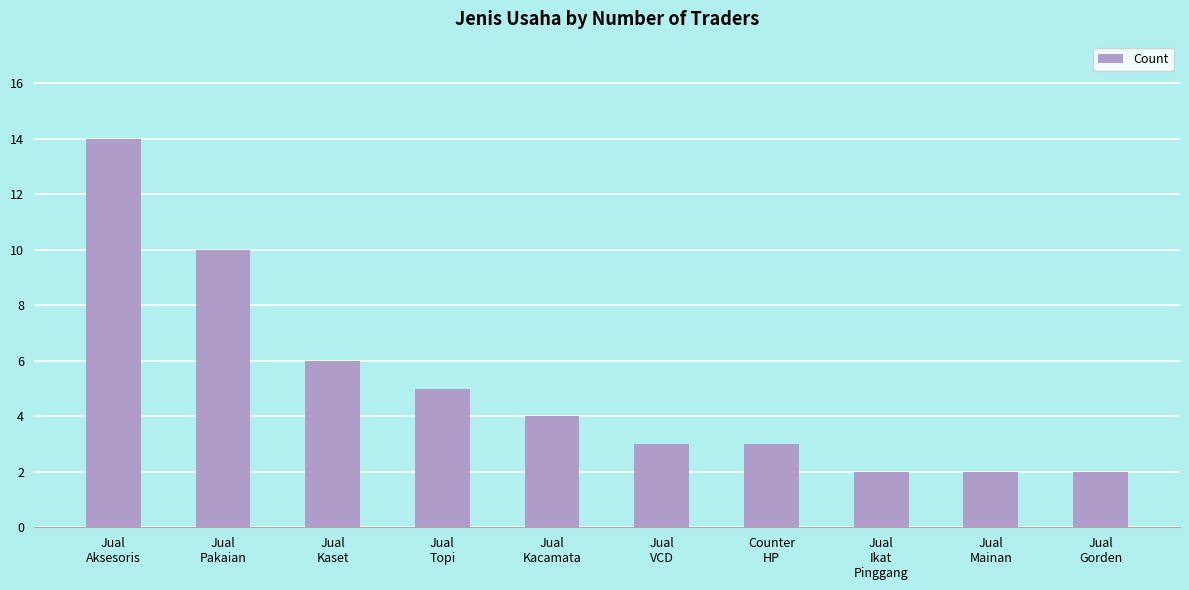

What is the difference between the second highest and second lowest values?

8